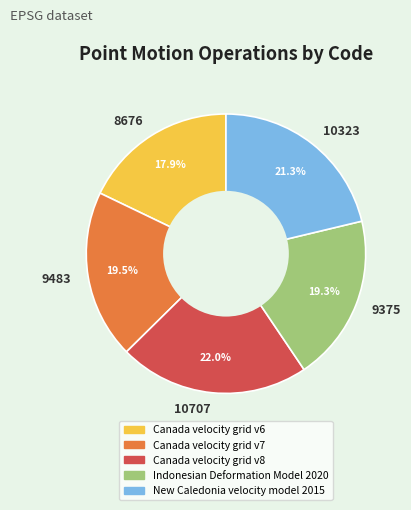

Which slice is the smallest?

8676